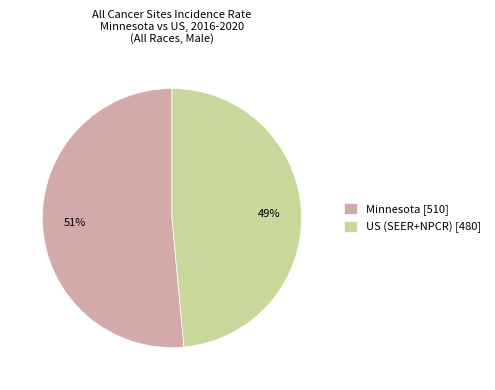

Which category has the biggest portion of the pie?

Minnesota